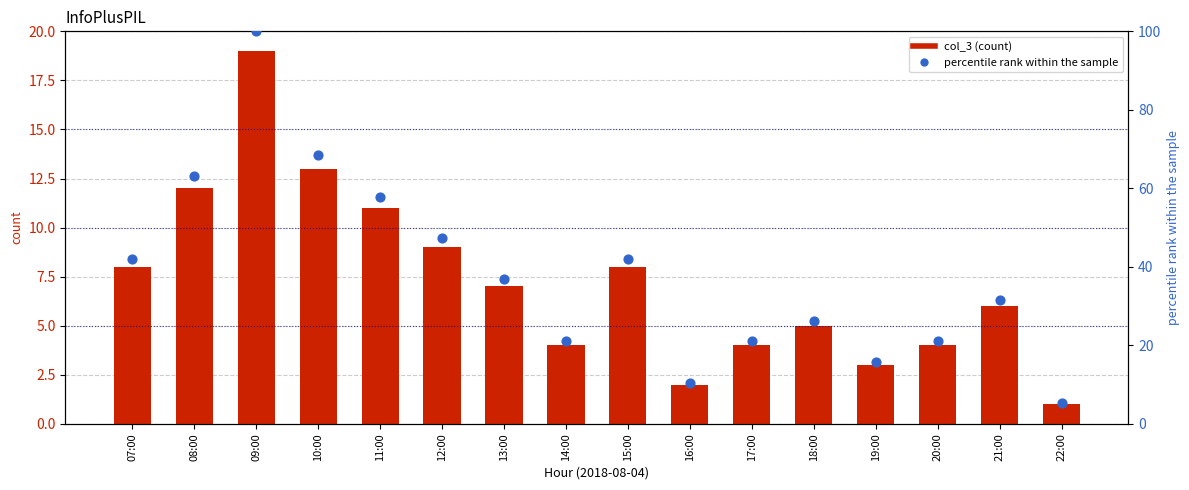

Which series has the largest total across all categories?

percentile rank within the sample